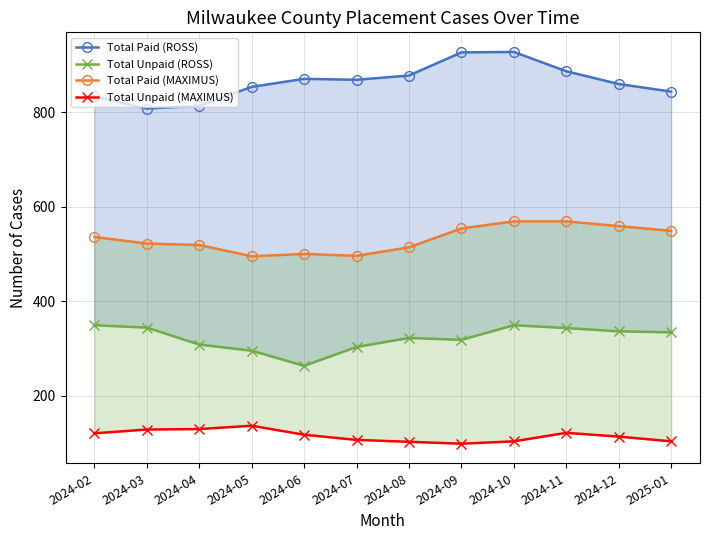

What is the minimum value for Total Paid (ROSS)?

808